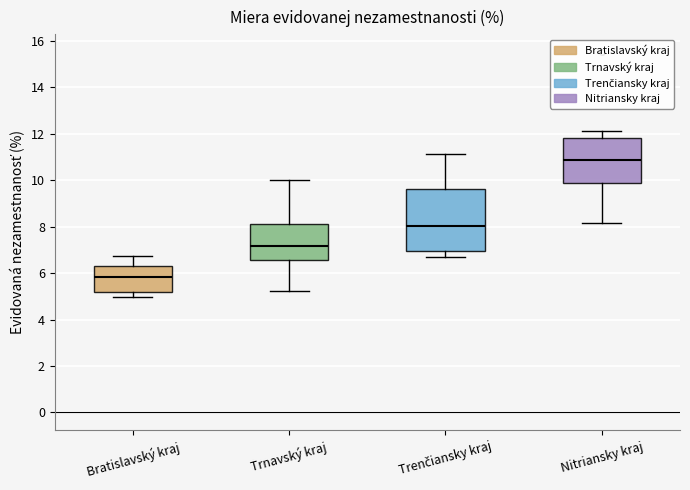

Reading left to right, read every box against the y-axis: the position of its median line, the range the box covers, and the ends of its whiskers. The values are not printed on the chart, so give them approximately, as read against the axis.

Bratislavský kraj: median 5.8, box 5.2 to 6.4, whiskers 5.0 to 6.8
Trnavský kraj: median 7.2, box 6.6 to 8.2, whiskers 5.2 to 10.0
Trenčiansky kraj: median 8.0, box 7.0 to 9.6, whiskers 6.6 to 11.2
Nitriansky kraj: median 10.8, box 9.8 to 11.8, whiskers 8.2 to 12.2